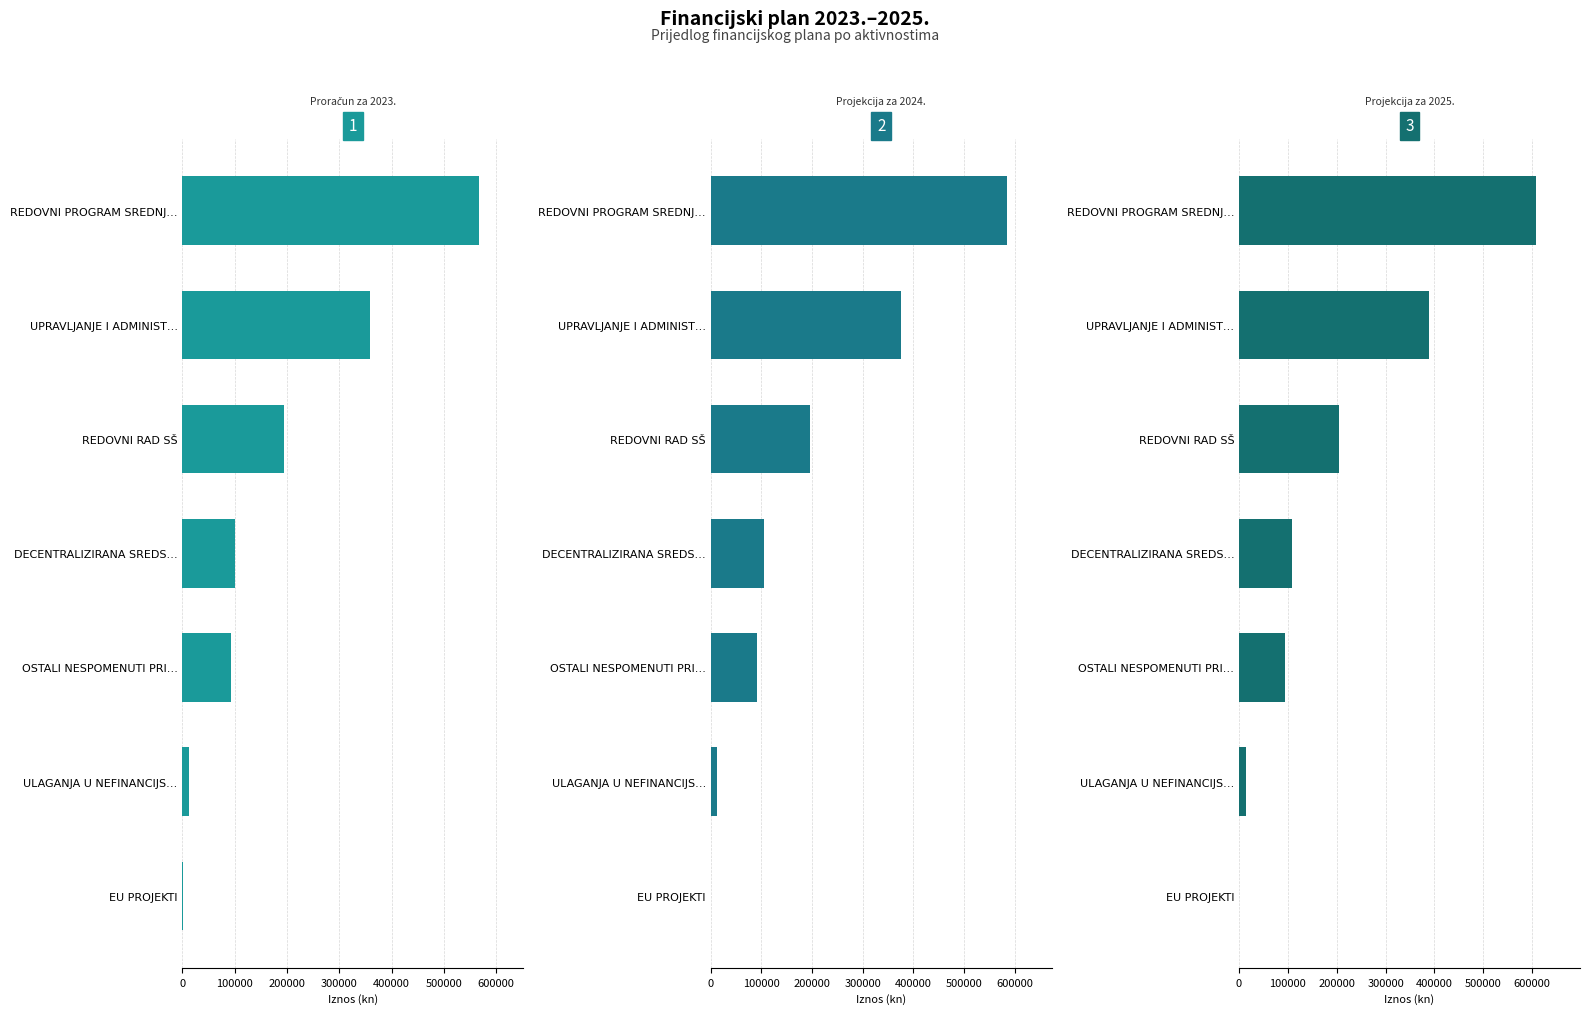

What is the value of the Projekcija za 2024. bar at the 1st from the left?

693